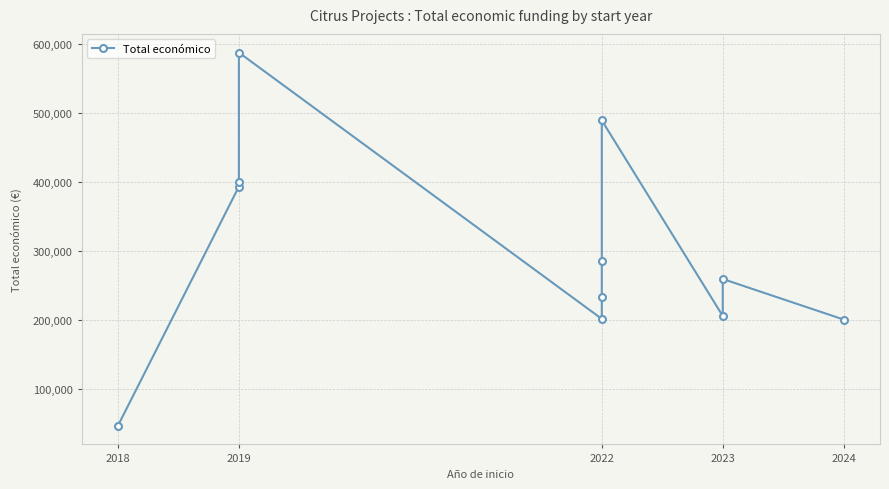

What is the change in value from 2018 to 2022?

+443045